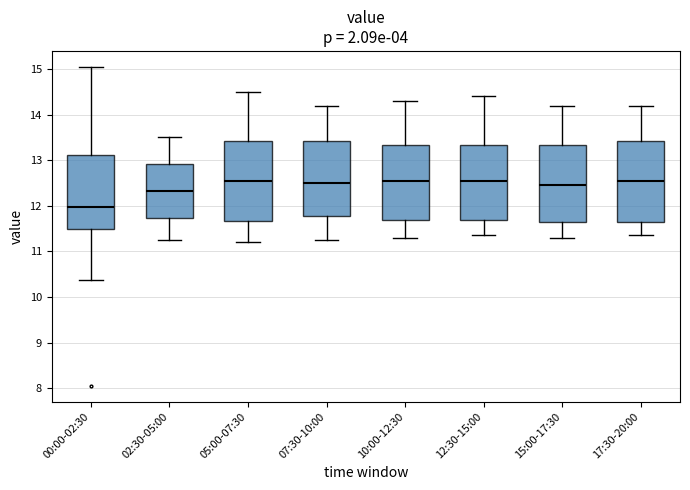

Reading left to right, read every box against the y-axis: the position of its median line, the range the box covers, and the ends of its whiskers. The values are not printed on the chart, so give them approximately, as read against the axis.

00:00-02:30: median 12.0, box 11.5 to 13.1, whiskers 10.4 to 15.1
02:30-05:00: median 12.3, box 11.7 to 12.9, whiskers 11.3 to 13.5
05:00-07:30: median 12.6, box 11.7 to 13.4, whiskers 11.2 to 14.5
07:30-10:00: median 12.5, box 11.8 to 13.4, whiskers 11.3 to 14.2
10:00-12:30: median 12.6, box 11.7 to 13.3, whiskers 11.3 to 14.3
12:30-15:00: median 12.6, box 11.7 to 13.3, whiskers 11.4 to 14.4
15:00-17:30: median 12.5, box 11.6 to 13.3, whiskers 11.3 to 14.2
17:30-20:00: median 12.6, box 11.7 to 13.4, whiskers 11.4 to 14.2